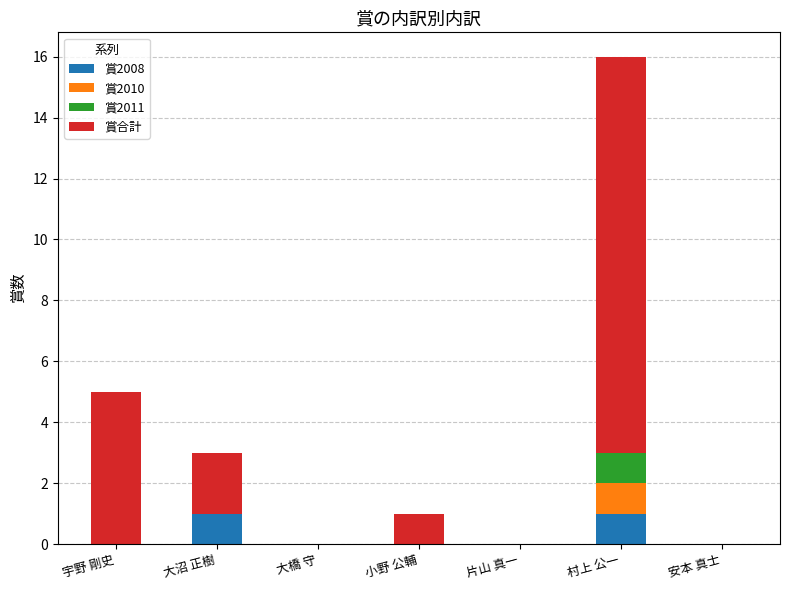

The 賞2008 series shows 0 at 大沼 正樹. True or false?

False